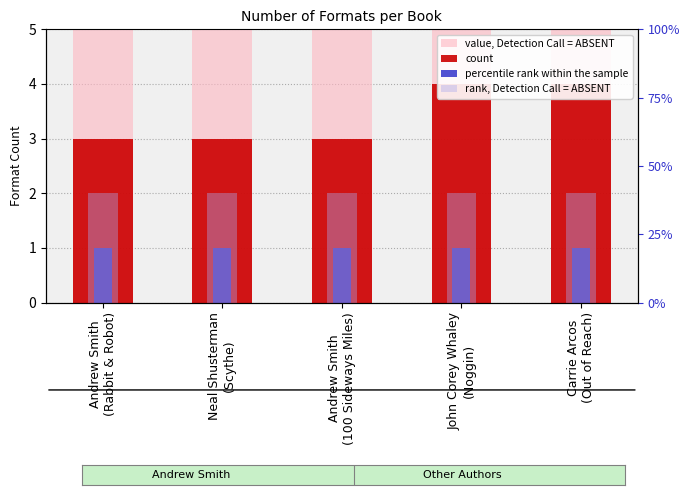

Where is rank, Detection Call = ABSENT nearest to the value 2?

Andrew Smith
(Rabbit & Robot)